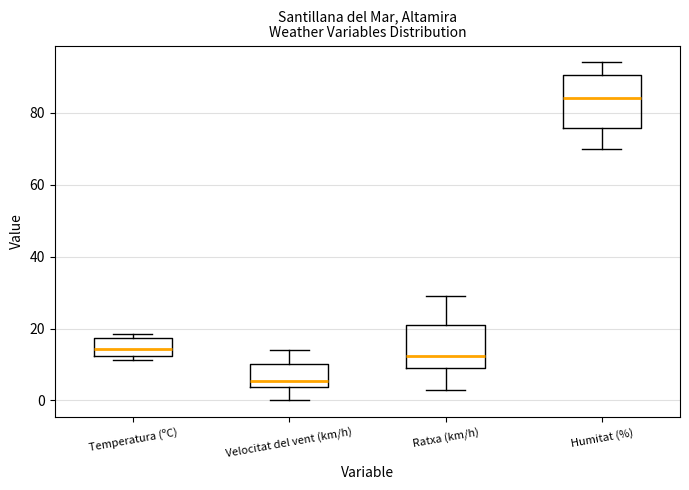

Comparing the boxes themselves (not the whiskers), which one is the tallest?

Humitat (%)